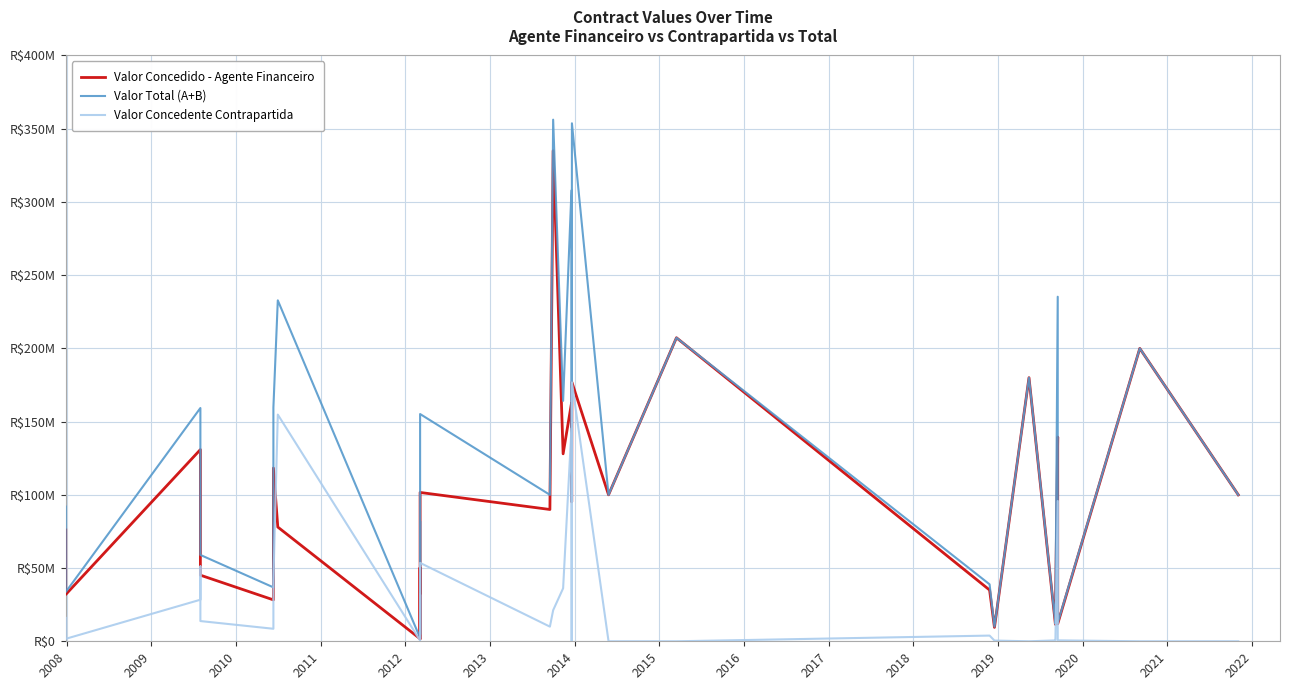

List the series in order of their overall mean, lowest first.

Valor Concedente Contrapartida, Valor Concedido - Agente Financeiro, Valor Total (A+B)